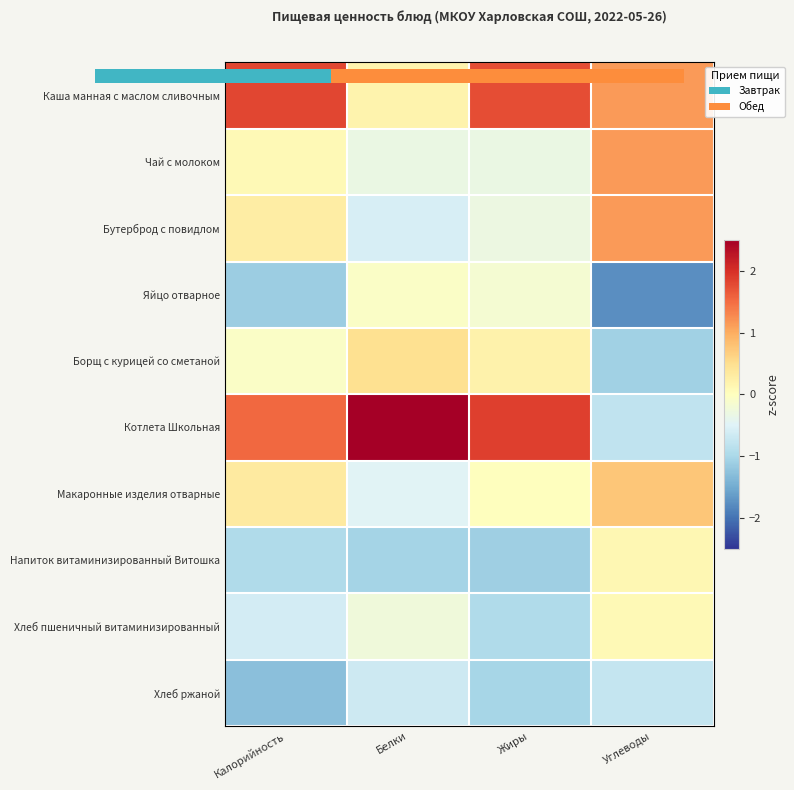

List the labels in order of Борщ с курицей со сметаной value, smallest first.

Углеводы, Калорийность, Жиры, Белки